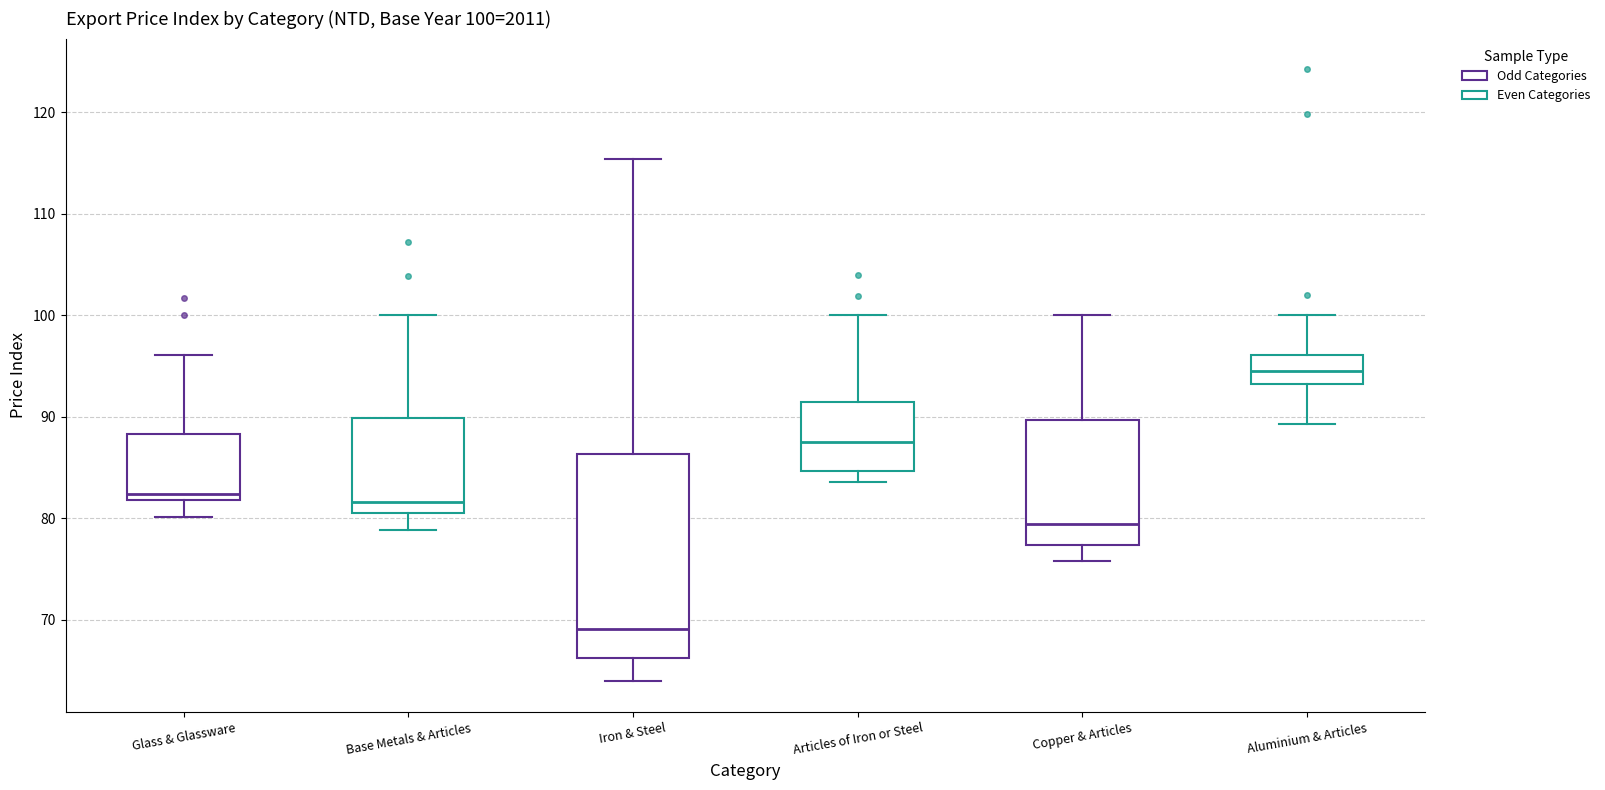

Comparing the boxes themselves (not the whiskers), which one is the tallest?

Iron & Steel